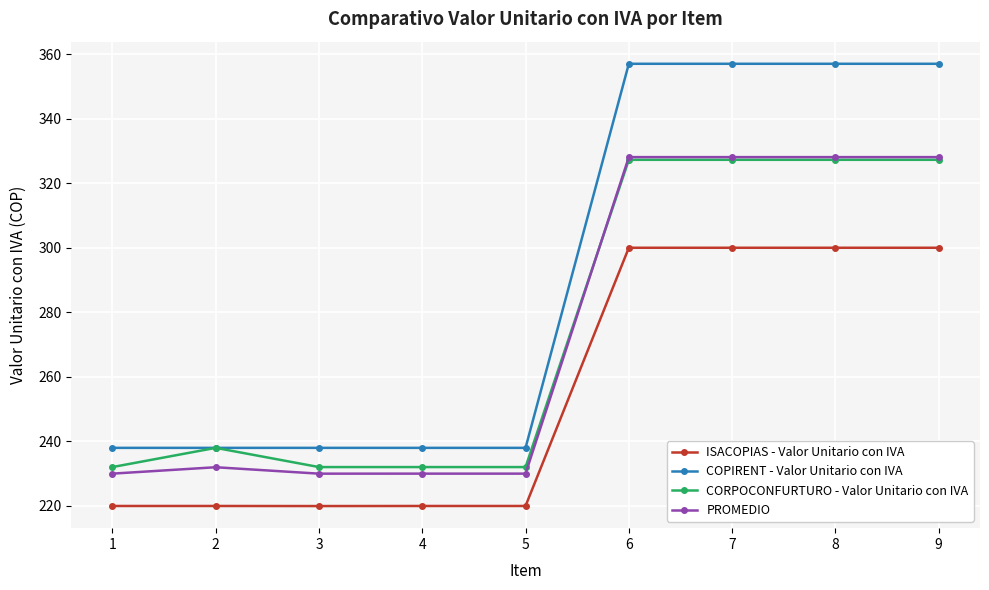

At how many categories does at least one series exceed 279?

4